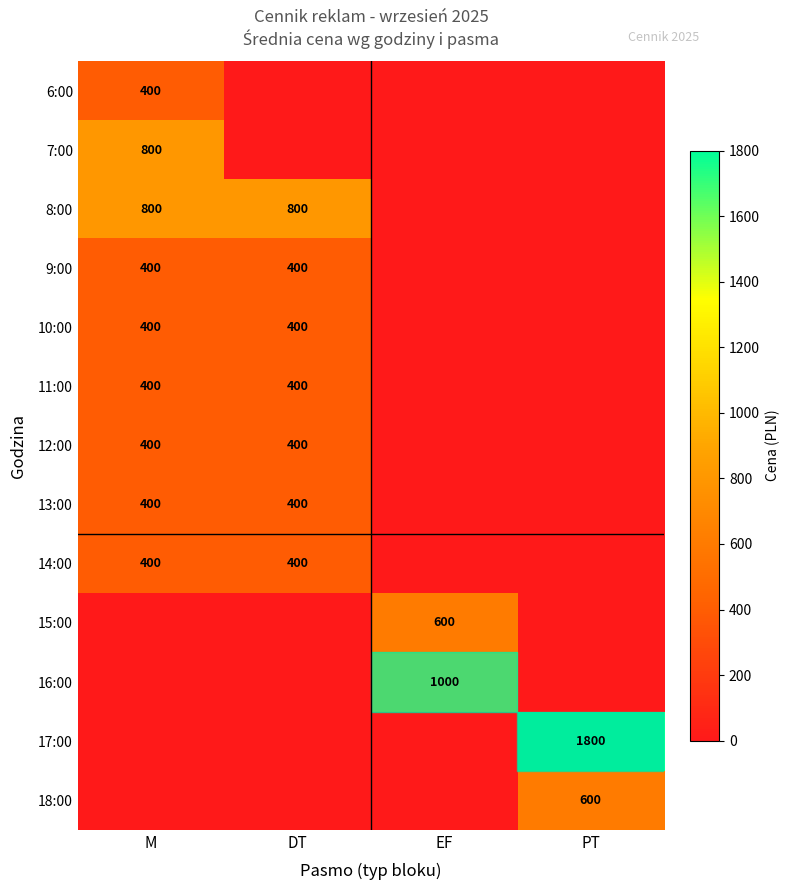

At which category is the sum across all series the highest?

M